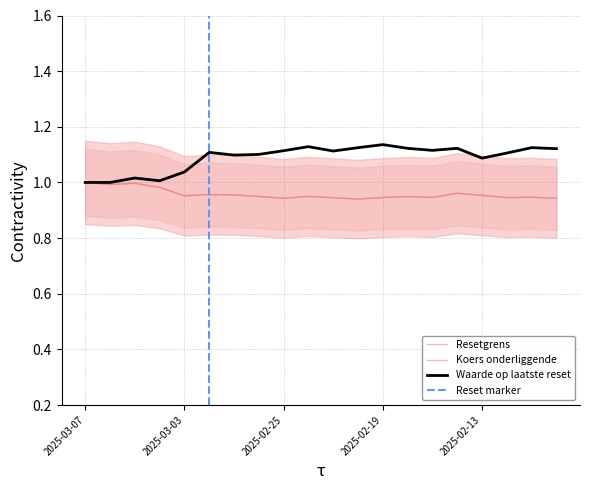

At 2025-02-25, list the series in order from smallest to largest.

Koers onderliggende op laatste reset, Resetgrens, Waarde op laatste reset